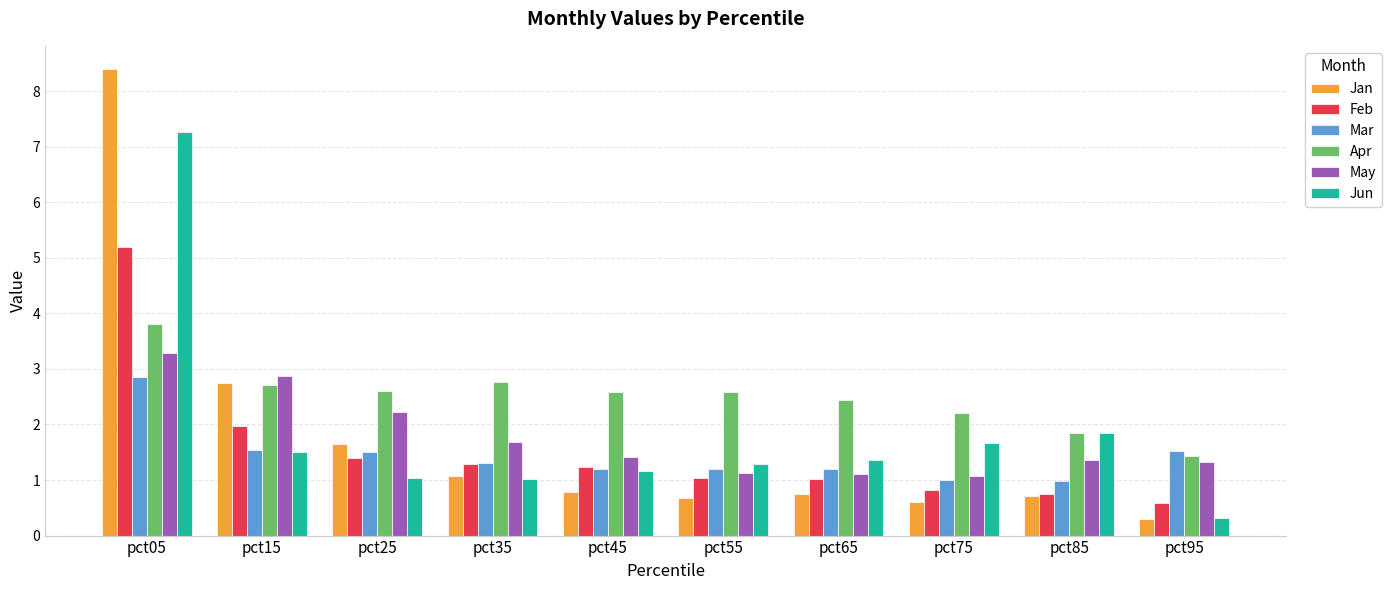

What is the difference between the Feb values at pct25 and pct05?

3.8